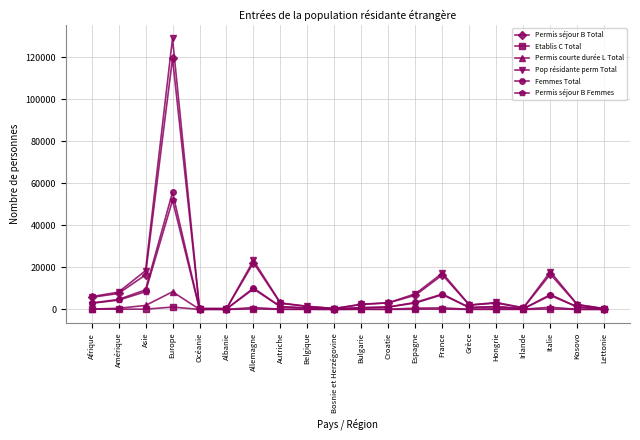

True or false: Etablis C Total has more than 0 points higher than both neighbors.

True